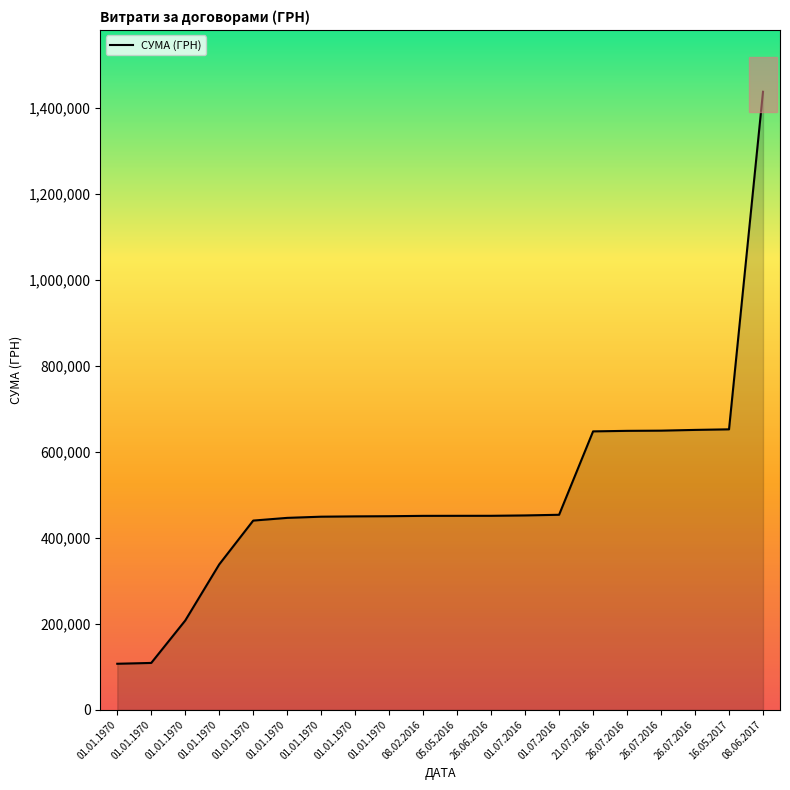

Is this an area chart (filled region under the line)?

Yes